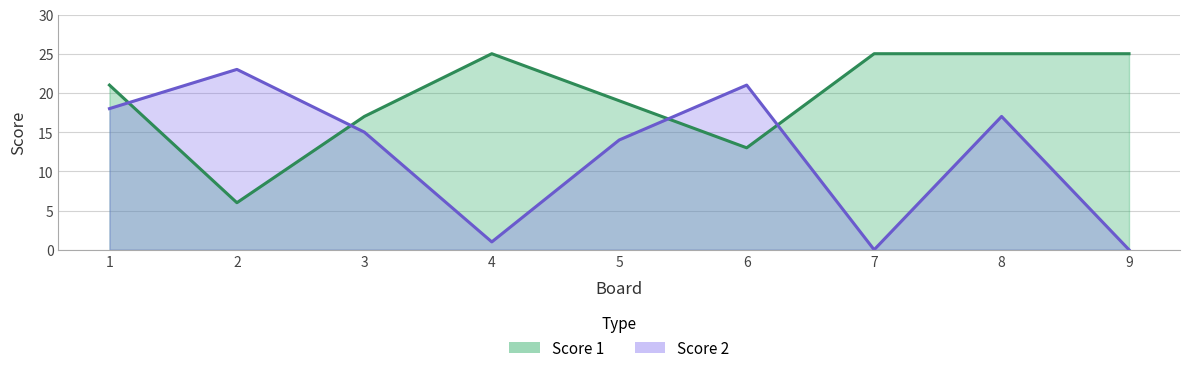

True or false: Score 2 has more than 1 points higher than both neighbors.

True